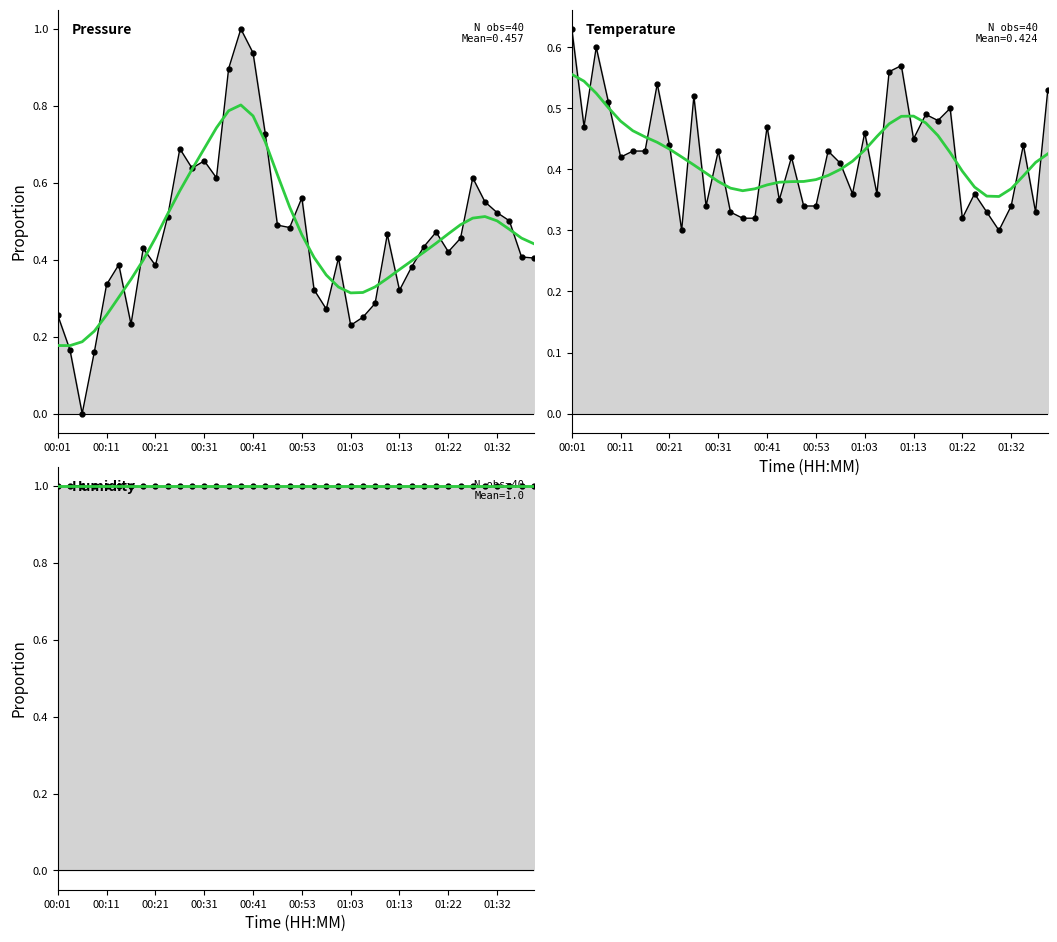

Which has a higher value, 17 or 30?

17